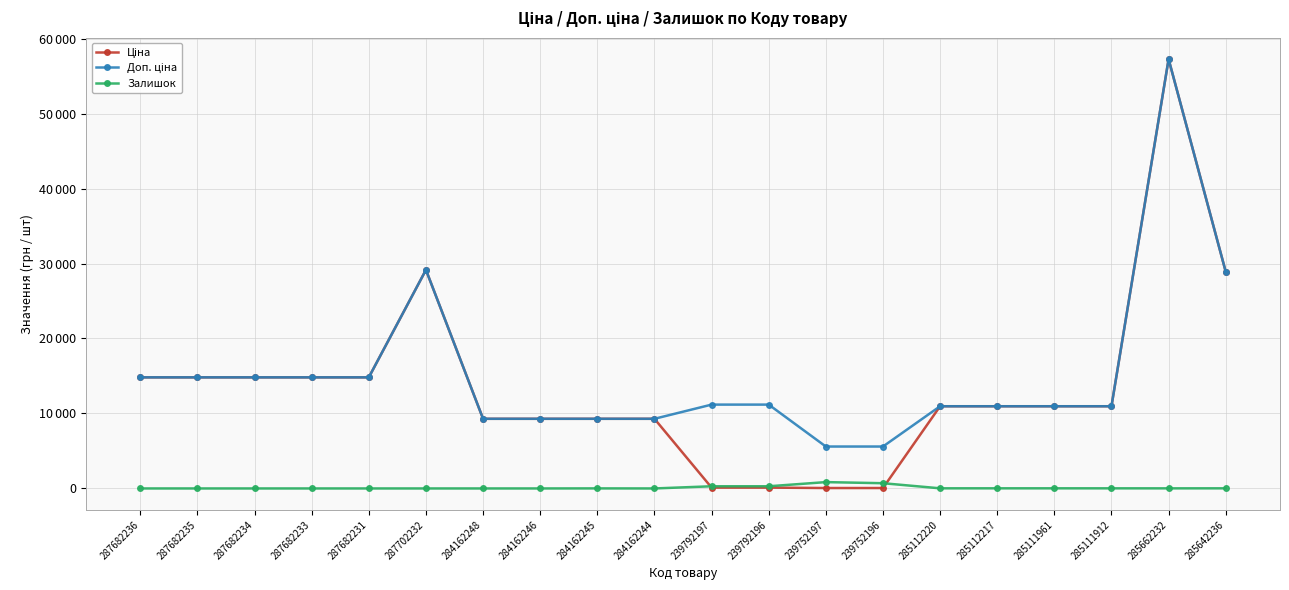

Is this an area chart (filled region under the line)?

No